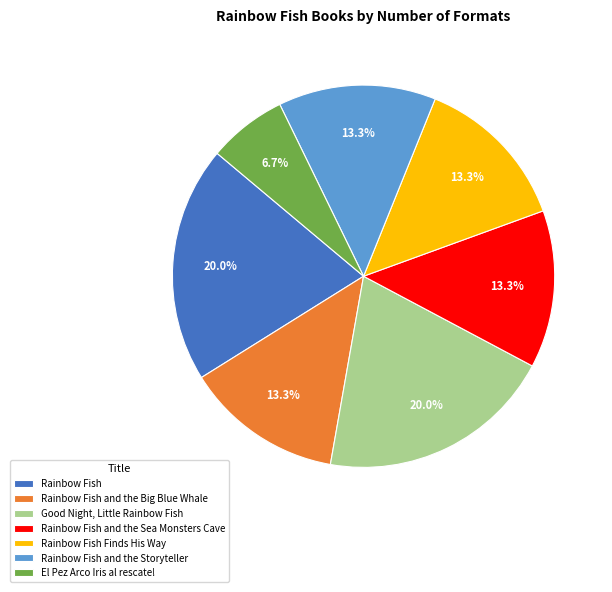

To the nearest percent, what percentage of the pie is Rainbow Fish and the Big Blue Whale?

13%